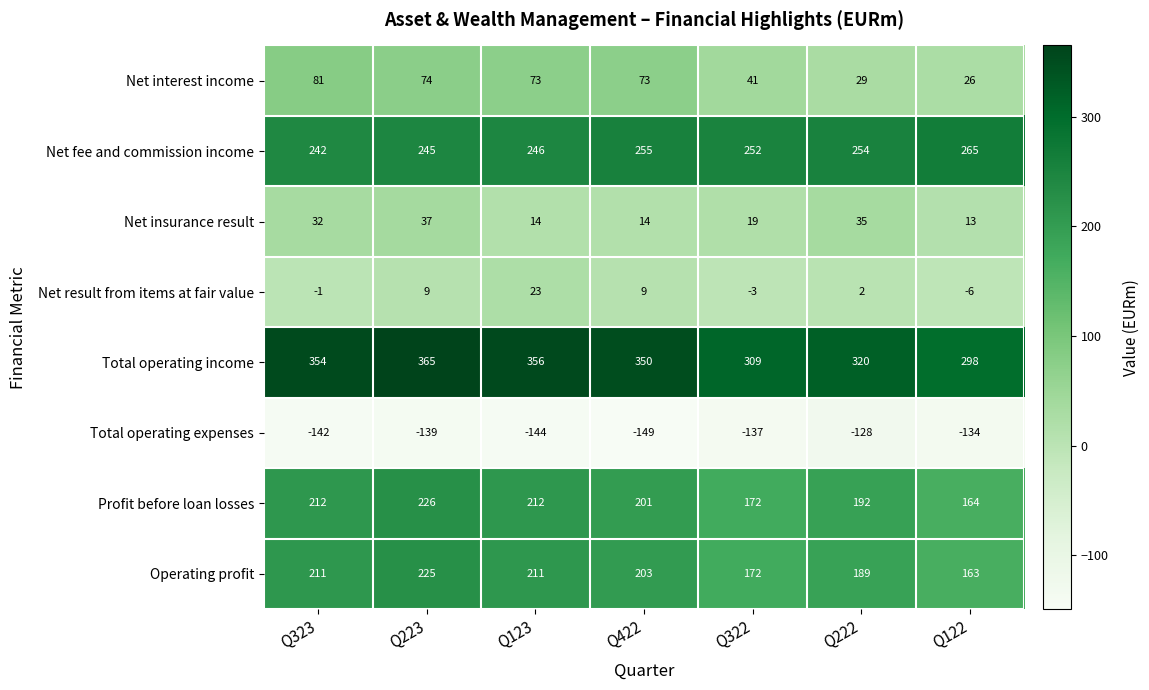

Which series has the largest total across all categories?

Total operating income